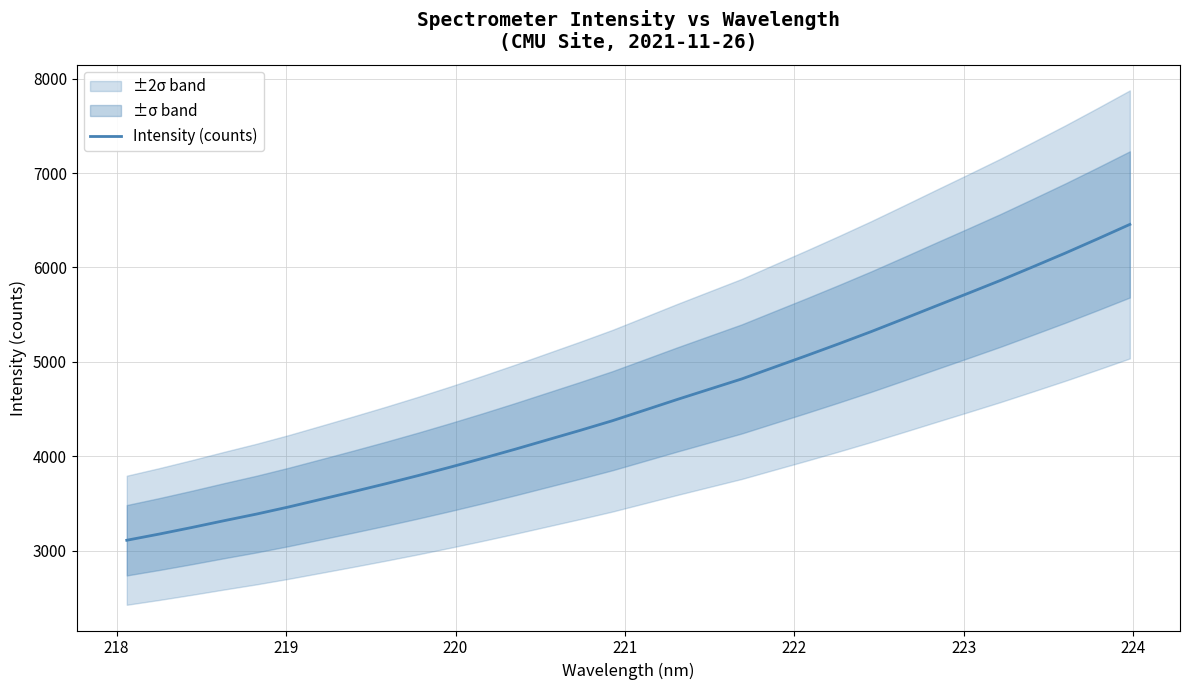

How many data points are less than 4488?

16